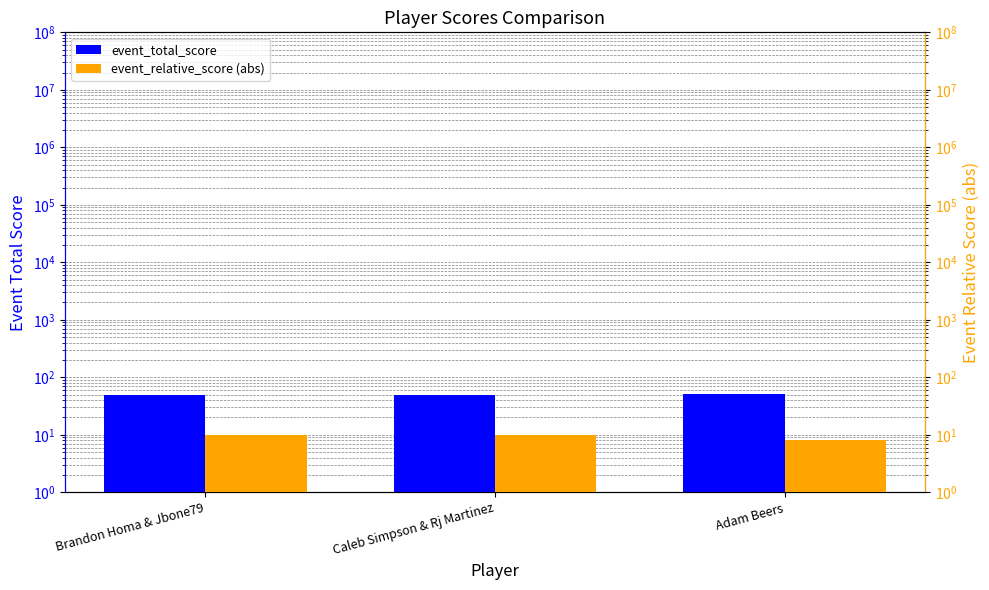

What is the lowest value of the event_total_score series?

50